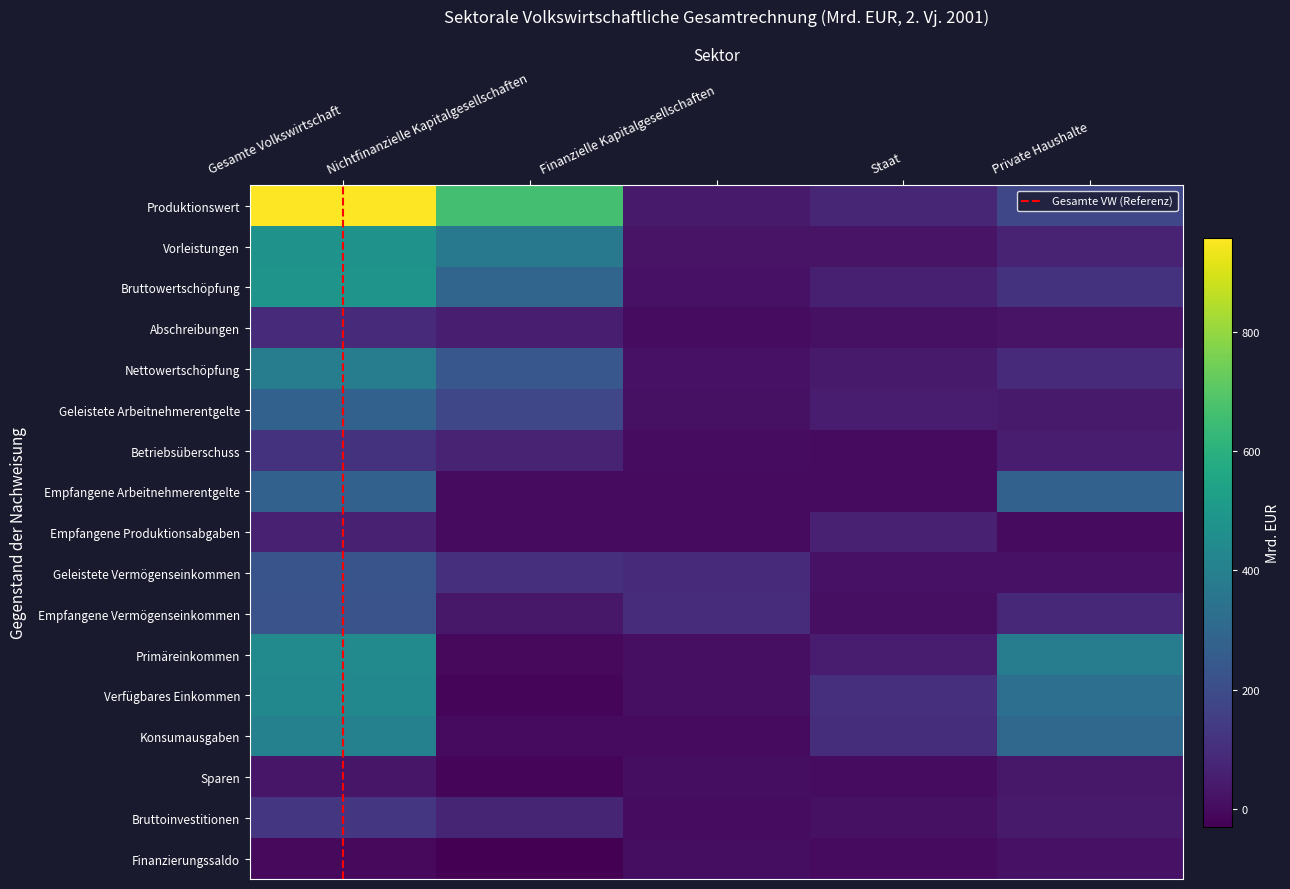

How many values in the Geleistete Vermögenseinkommen series are below 87?

2